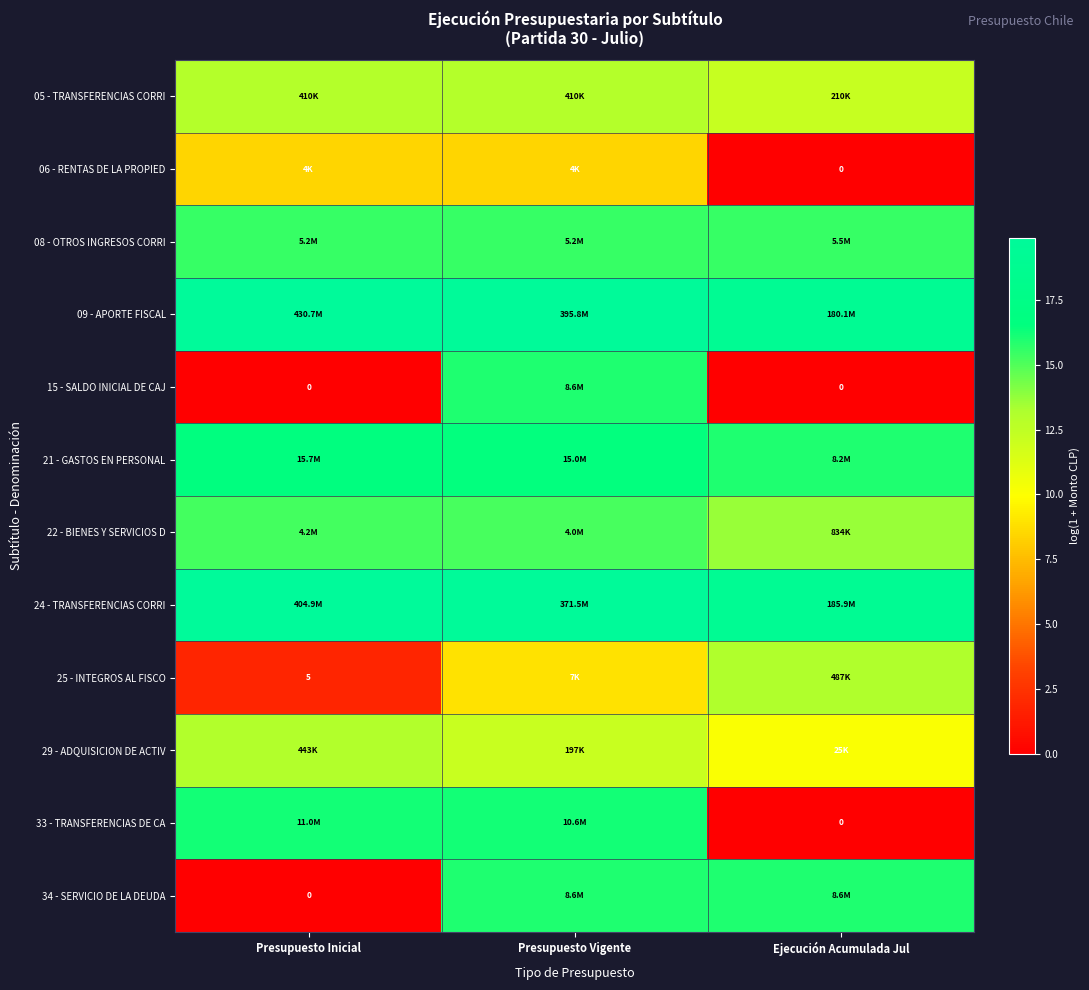

List the series in order of their peak value, lowest first.

06 - RENTAS DE LA PROPIED, 05 - TRANSFERENCIAS CORRI, 29 - ADQUISICION DE ACTIV, 25 - INTEGROS AL FISCO, 22 - BIENES Y SERVICIOS D, 08 - OTROS INGRESOS CORRI, 34 - SERVICIO DE LA DEUDA, 15 - SALDO INICIAL DE CAJ, 33 - TRANSFERENCIAS DE CA, 21 - GASTOS EN PERSONAL, 24 - TRANSFERENCIAS CORRI, 09 - APORTE FISCAL